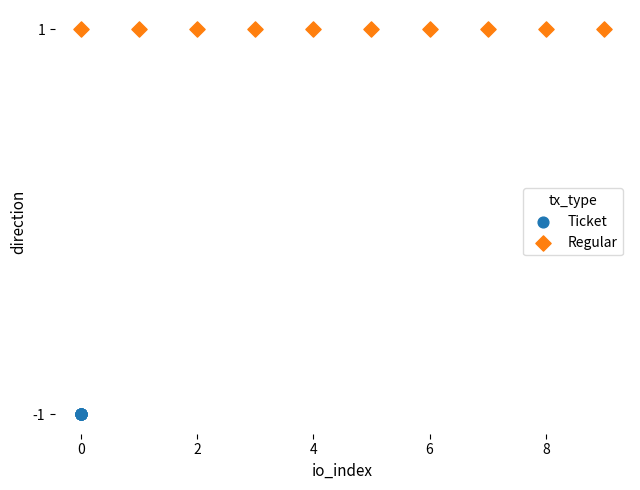

Which series reaches the maximum Y coordinate?

Regular